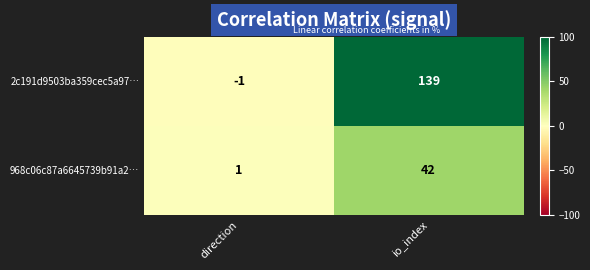

At how many categories does at least one series exceed 56?

1